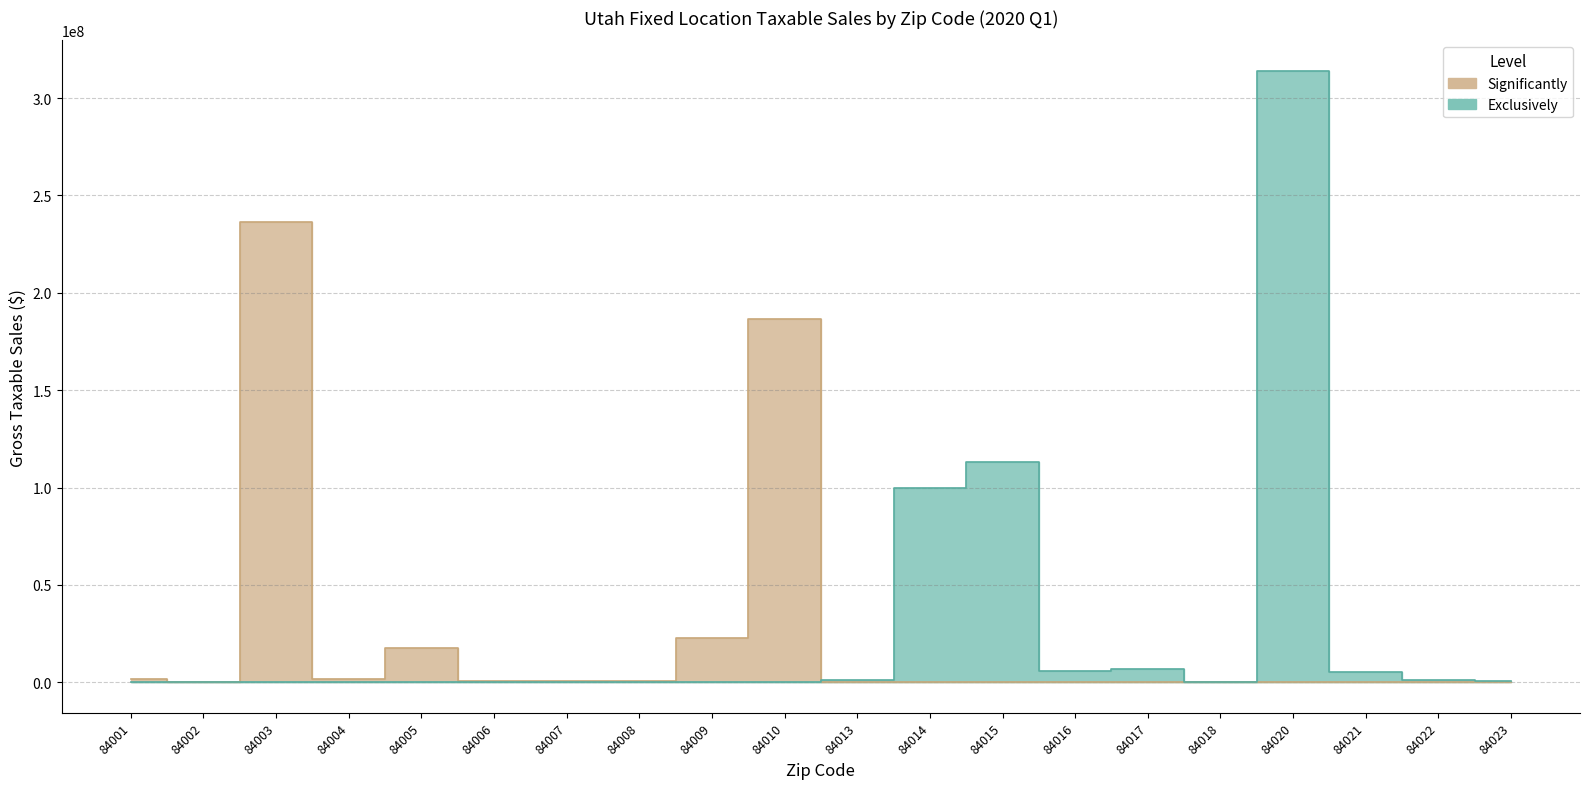

Which label corresponds to the smallest value in the chart?

84002